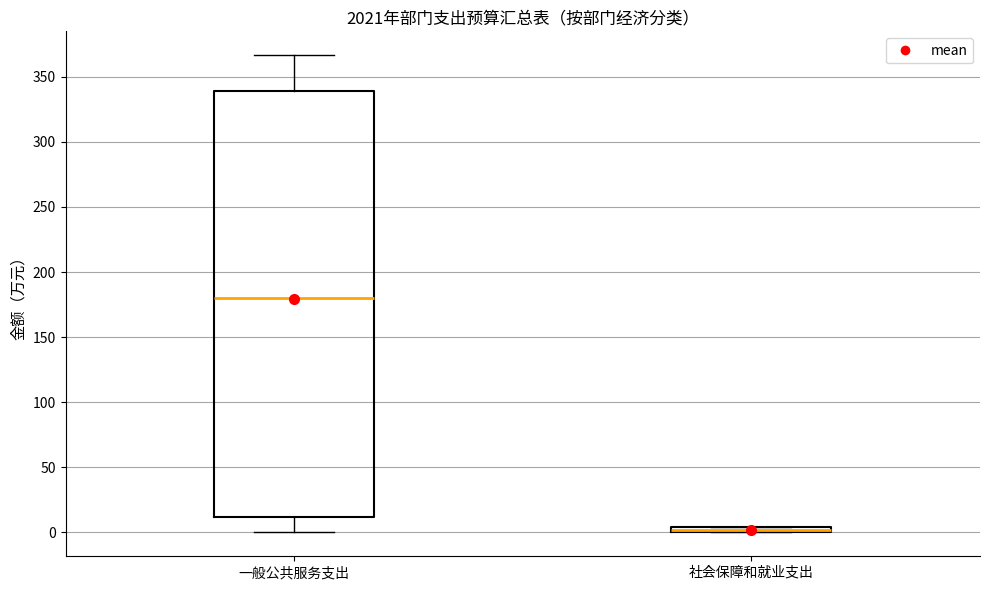

Which box has the lowest median line?

社会保障和就业支出